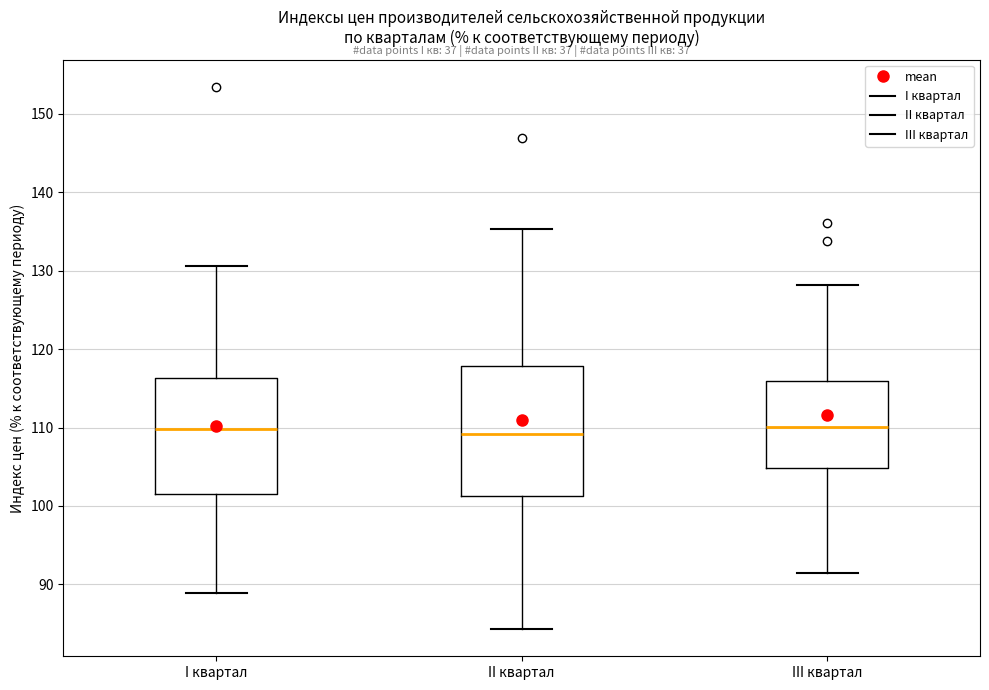

Comparing the boxes themselves (not the whiskers), which one is the tallest?

II квартал